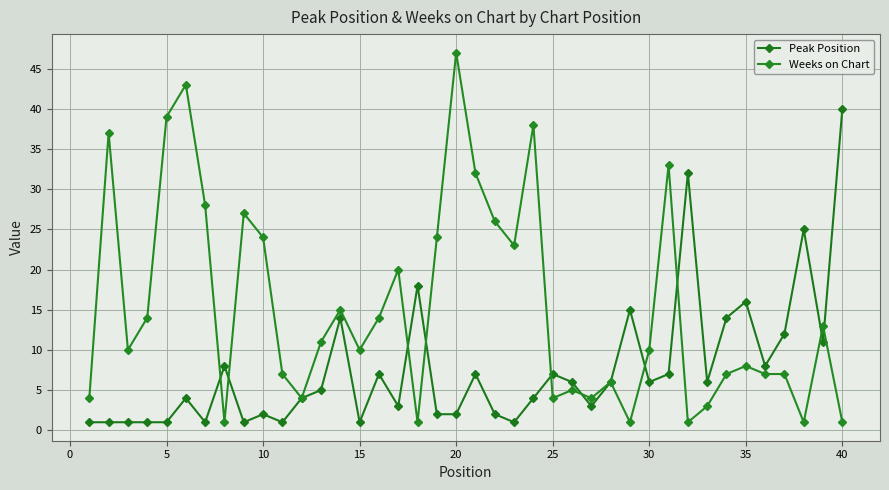

Reading left to right, what are all the values shown in this chart?

Peak Position: 1	1	1	1	1	4	1	8	1	2	1	4	5	14	1	7	3	18	2	2	7	2	1	4	7	6	3	6	15	6	7	32	6	14	16	8	12	25	11	40
Weeks on Chart: 4	37	10	14	39	43	28	1	27	24	7	4	11	15	10	14	20	1	24	47	32	26	23	38	4	5	4	6	1	10	33	1	3	7	8	7	7	1	13	1